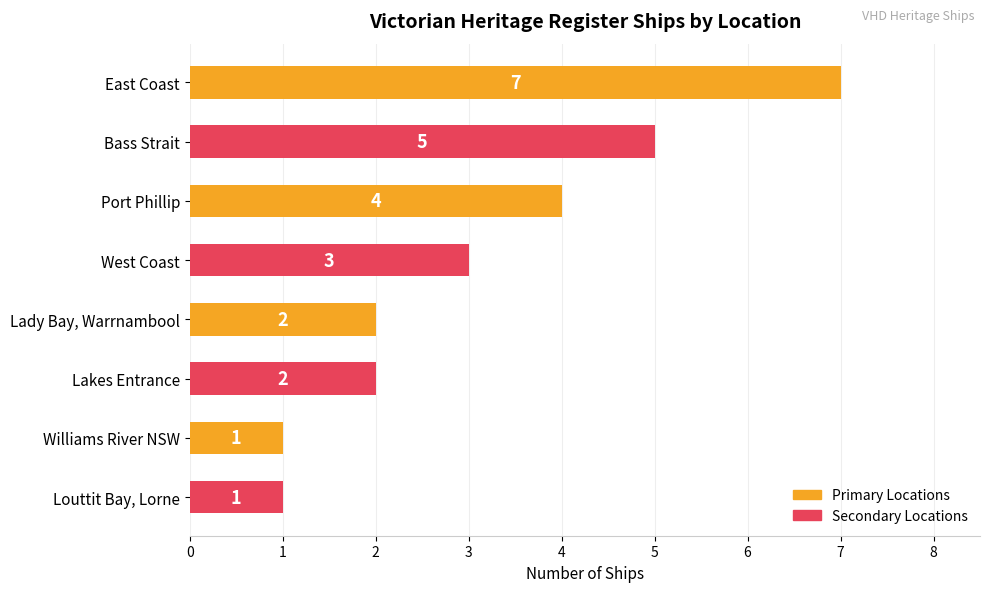

Reading top to bottom, transcribe all the data shown in this chart.

7	5	4	3	2	2	1	1